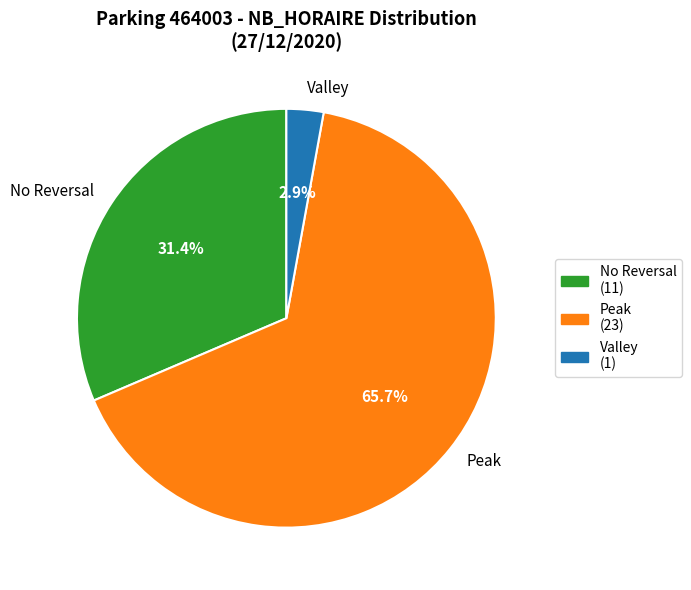

Is there any slice that represents more than half of the pie?

Yes